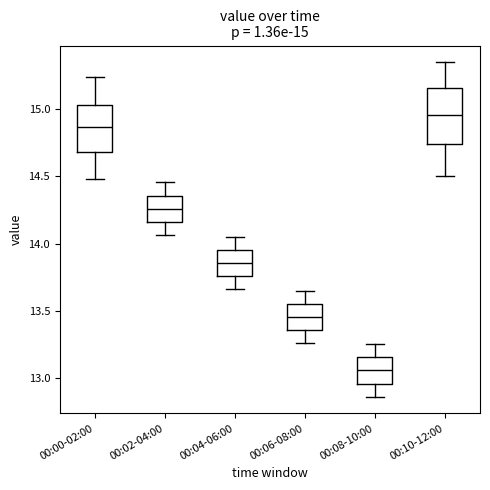

Which box is the tallest, from its lower edge to its upper edge?

00:10-12:00